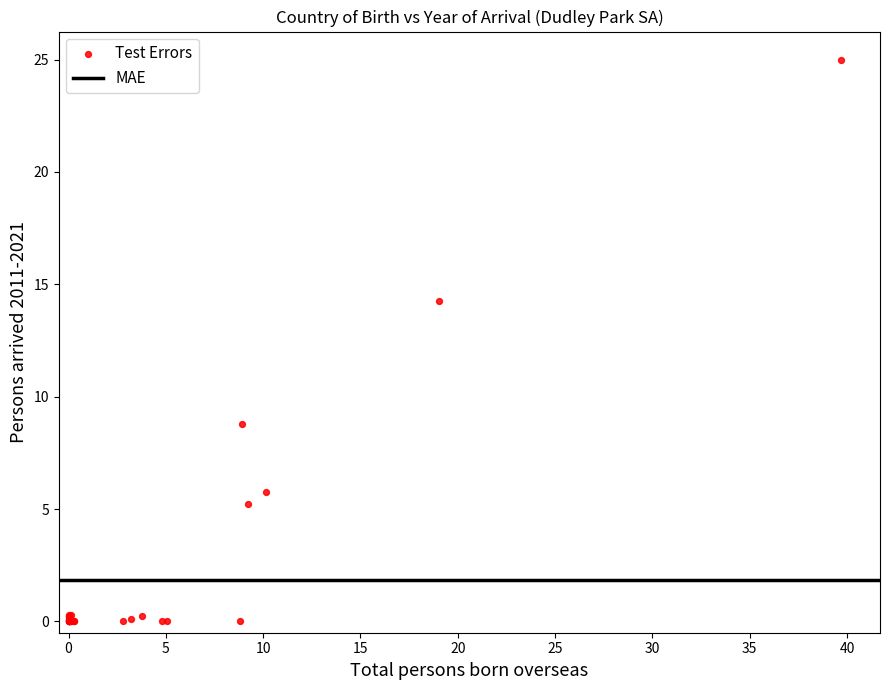

What Y value in the scatter plot is closest to 12?

14.3